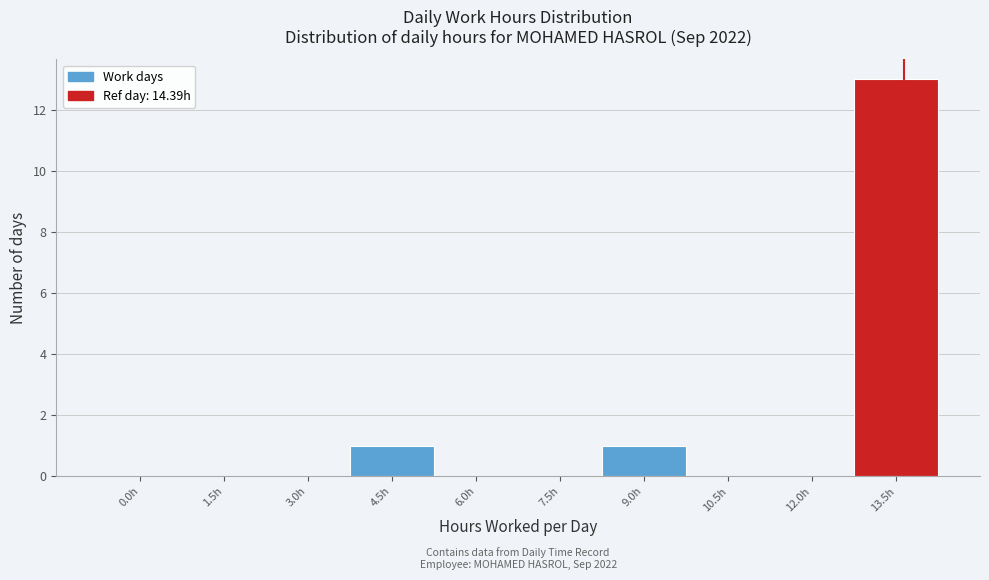

Reading left to right, extract all data points from this chart.

0.0h=0	1.5h=0	3.0h=0	4.5h=1	6.0h=0	7.5h=0	9.0h=1	10.5h=0	12.0h=0	13.5h=13